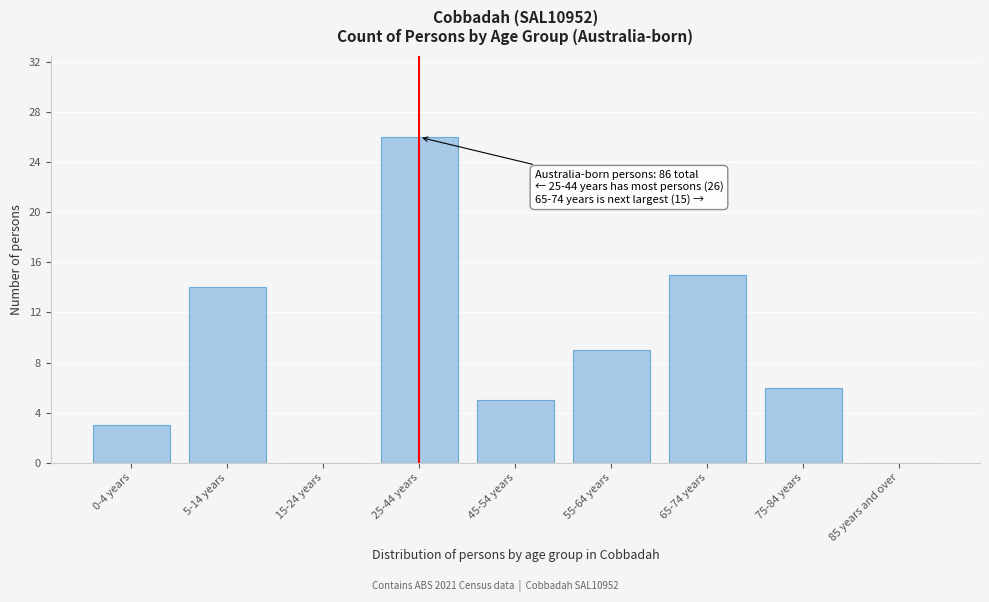

Reading left to right, list all the values displayed in this chart.

0-4 years=3	5-14 years=14	15-24 years=0	25-44 years=26	45-54 years=5	55-64 years=9	65-74 years=15	75-84 years=6	85 years and over=0